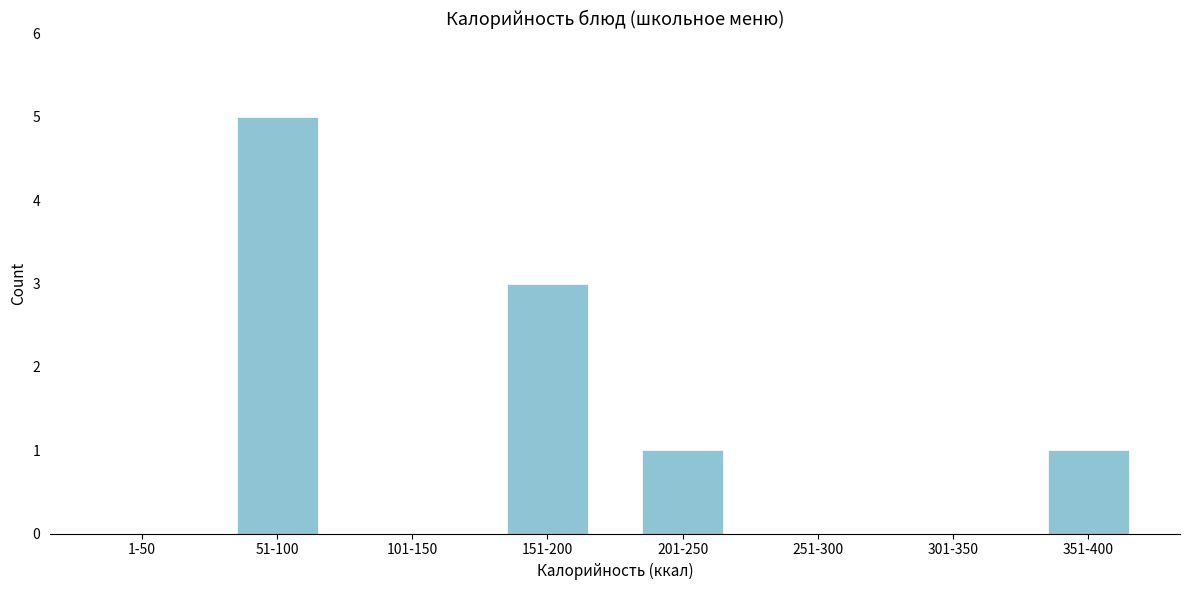

Reading right to left, what are all the values shown in this chart?

351-400=1	301-350=0	251-300=0	201-250=1	151-200=3	101-150=0	51-100=5	1-50=0